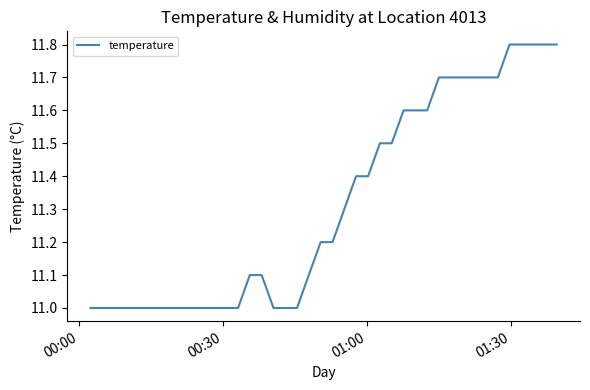

What is the smallest value displayed?

11.0